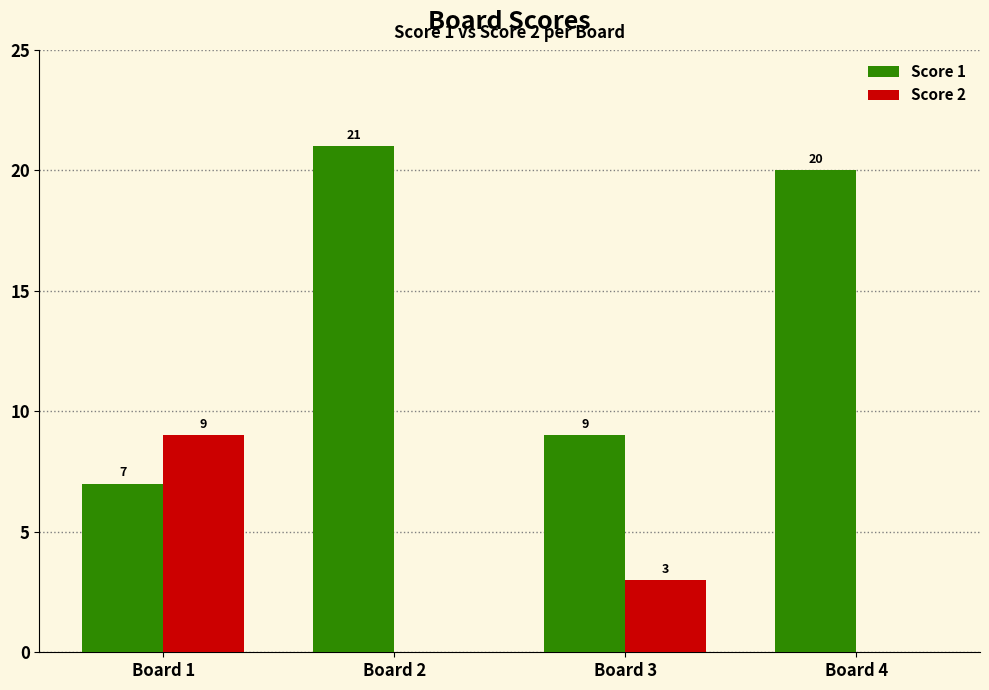

What is the sum of all Score 1 values?

57